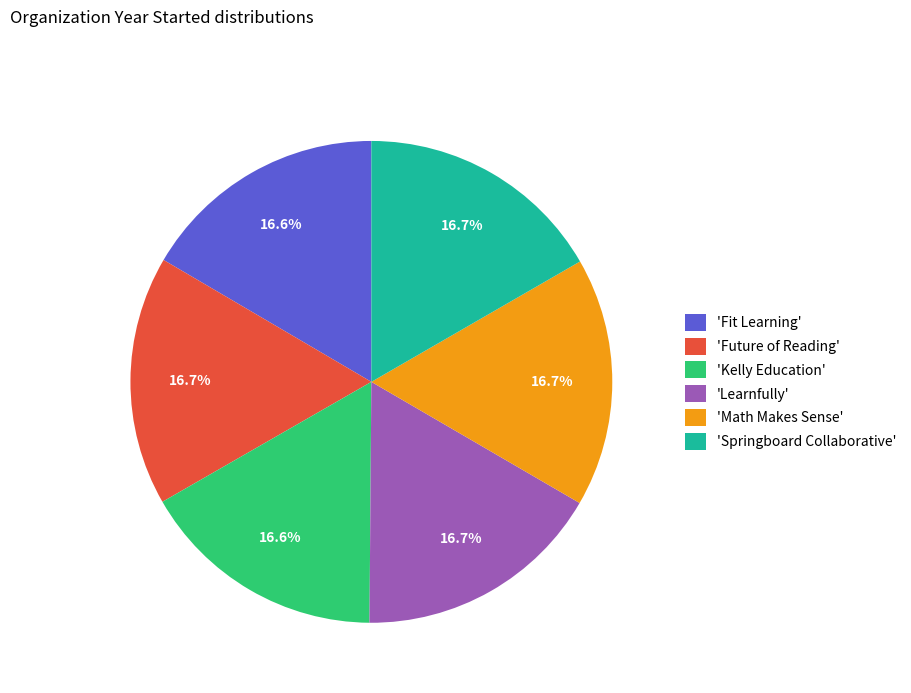

Do 'Fit Learning' and 'Kelly Education' together represent more than half of the pie?

No